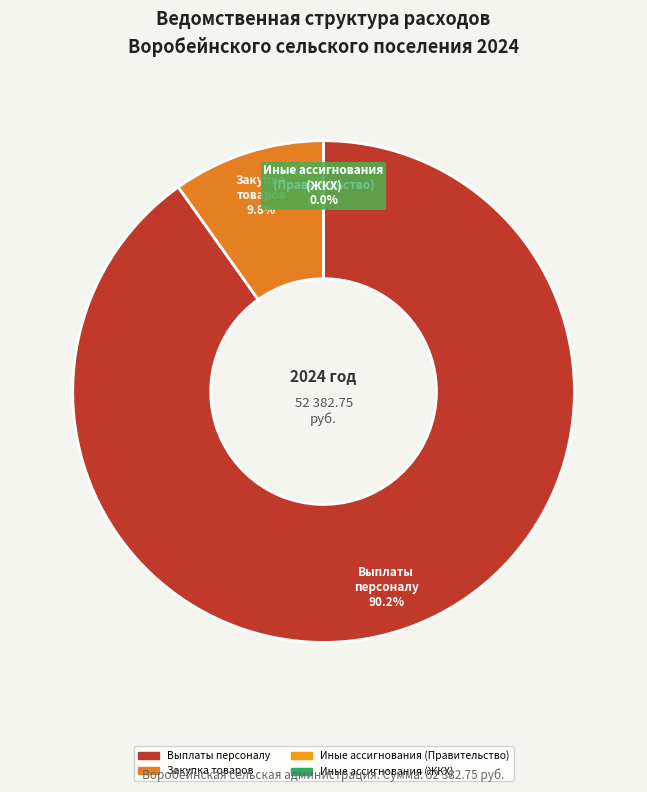

How many segments does this pie chart have?

4